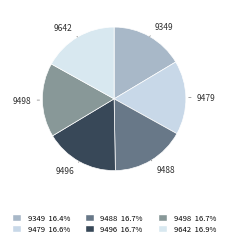

Rank the categories by value from highest to lowest.

9642, 9498, 9496, 9488, 9479, 9349